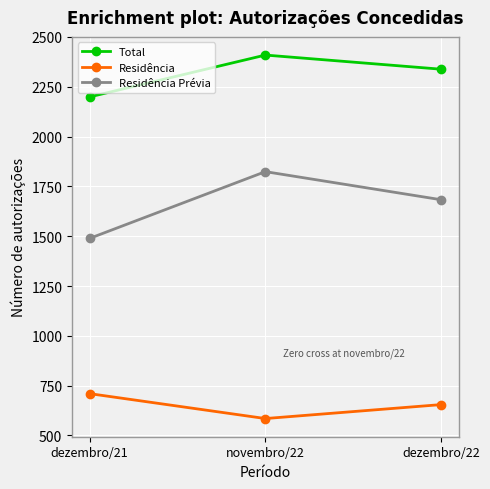

Reading left to right, list all the values displayed in this chart.

Total: dezembro/21=2199	novembro/22=2409	dezembro/22=2338
Residência: dezembro/21=710	novembro/22=585	dezembro/22=655
Residência Prévia: dezembro/21=1489	novembro/22=1824	dezembro/22=1683